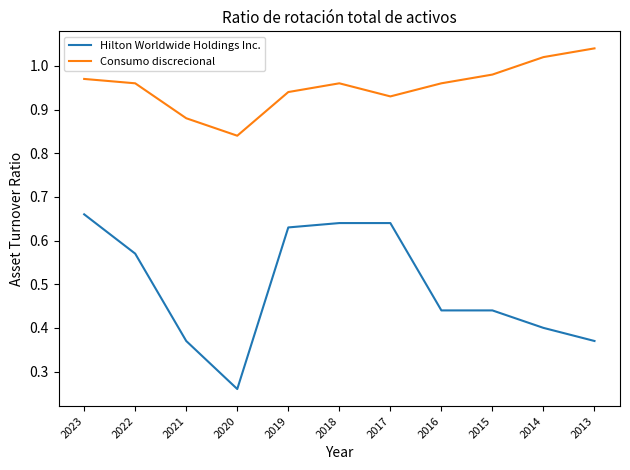

At 2016, list the series in order from largest to smallest.

Consumo discrecional, Hilton Worldwide Holdings Inc.